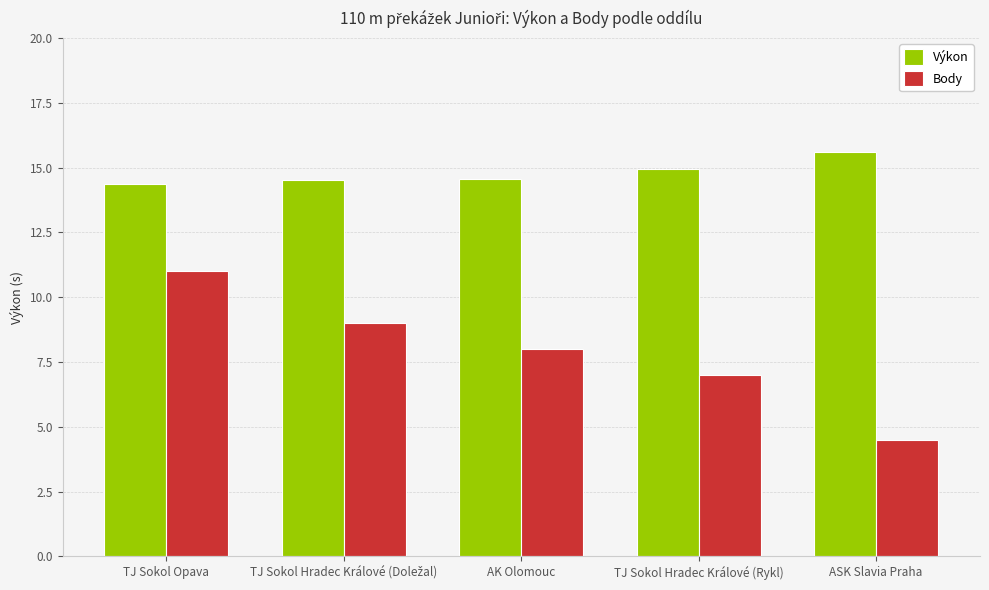

How many groups of bars are there?

5